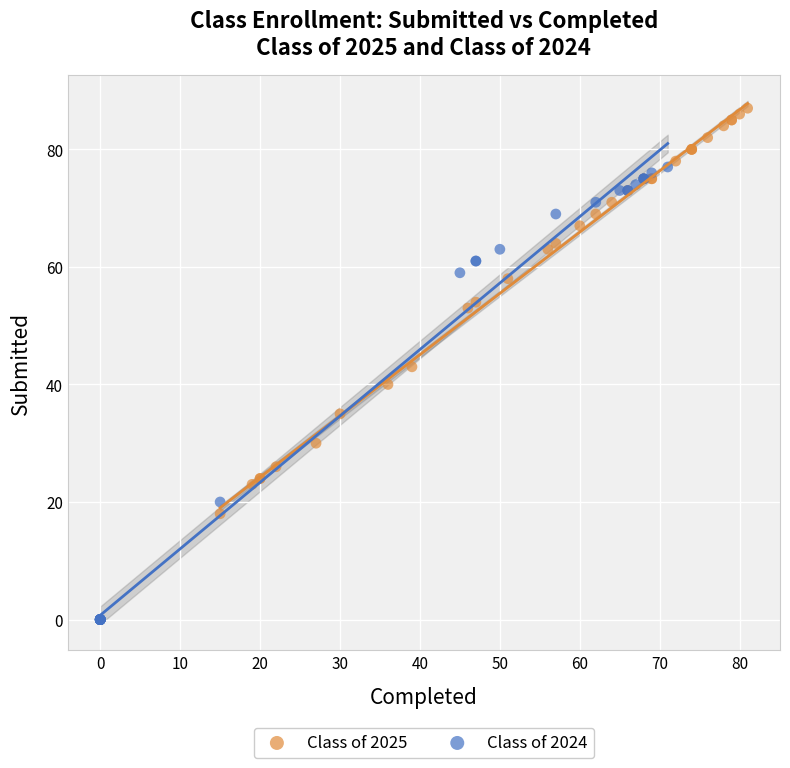

Which series reaches the maximum Y coordinate?

Class of 2025